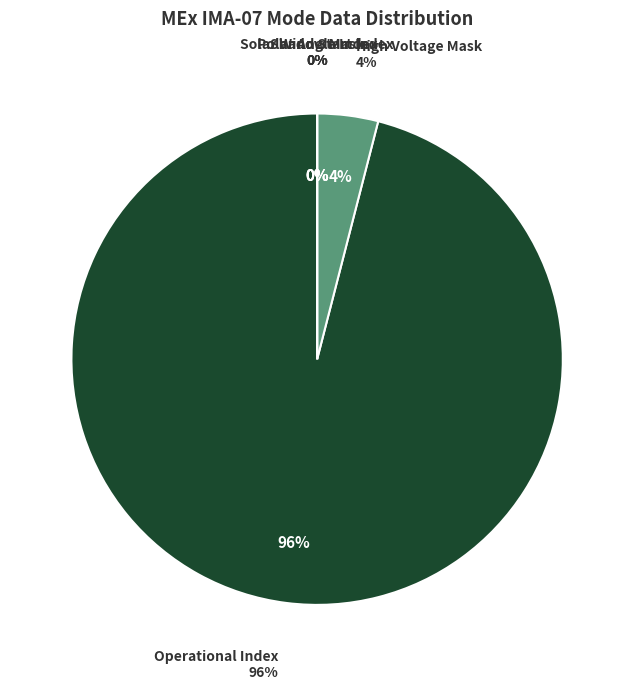

Count the number of slices in the pie.

5